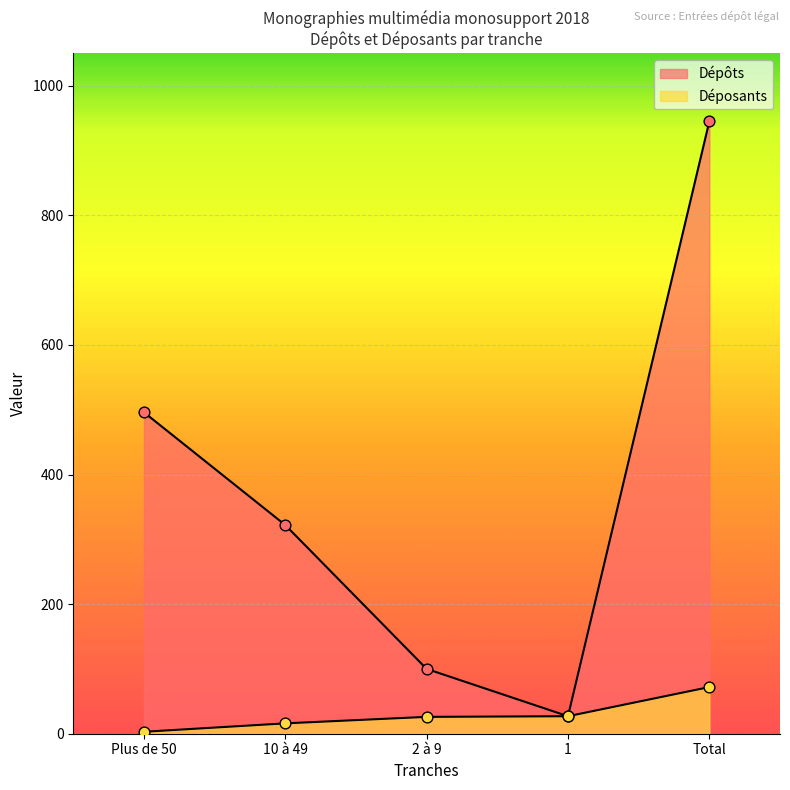

What are all the series names shown in the legend?

Dépôts, Déposants